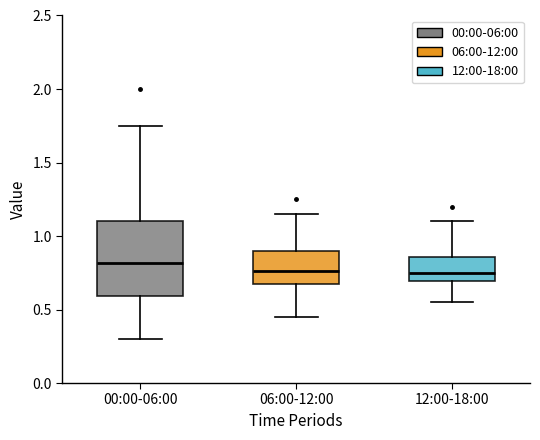

Where does the upper whisker of the box for 06:00-12:00 end on the y-axis? The values are not printed on the chart, so give them approximately, as read against the axis.

1.15